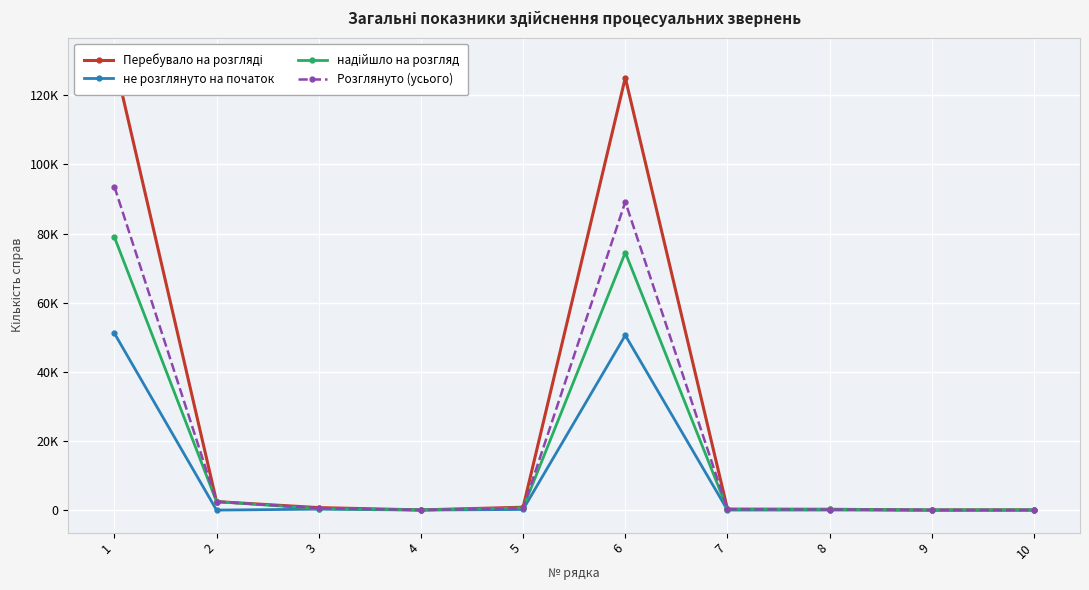

True or false: надійшло на розгляд and Перебувало на розгляді cross at least once.

False